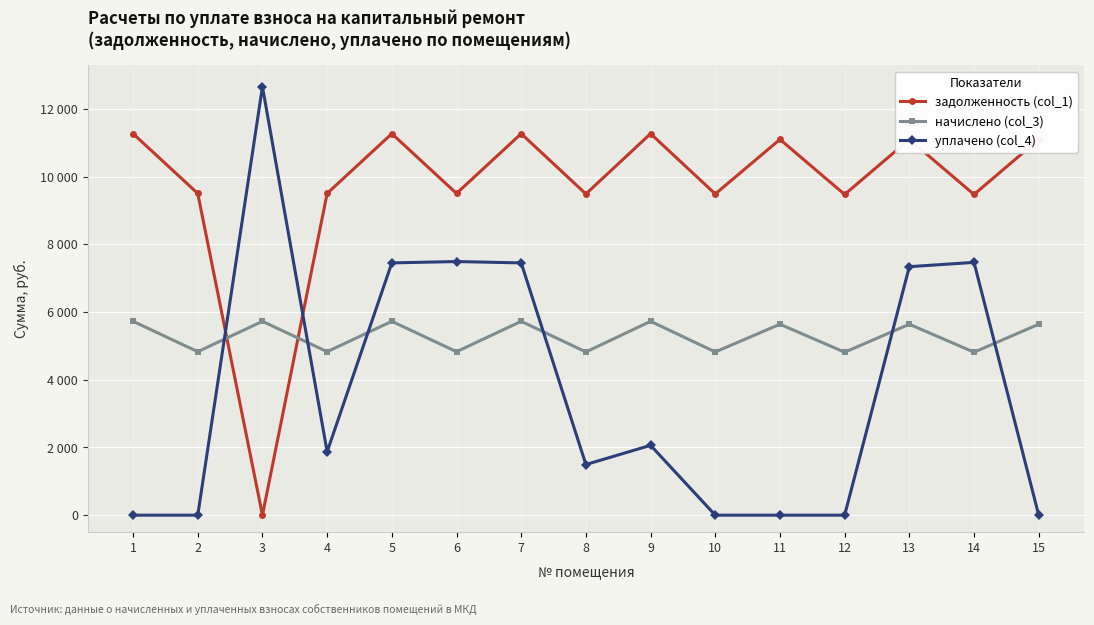

Which category has the lowest value across all series?

3